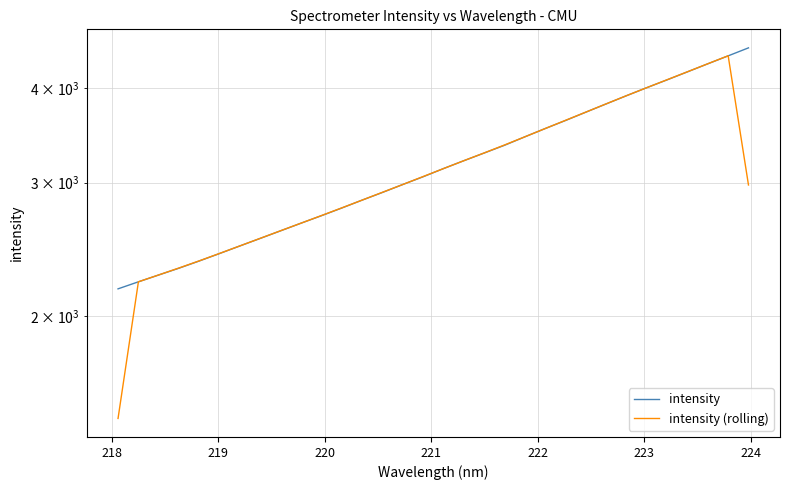

How many data points in intensity are above 3131?

16